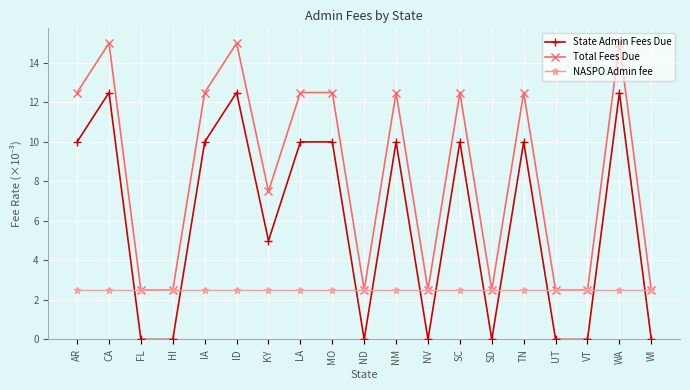

What is the total value across all series at IA?

25.0